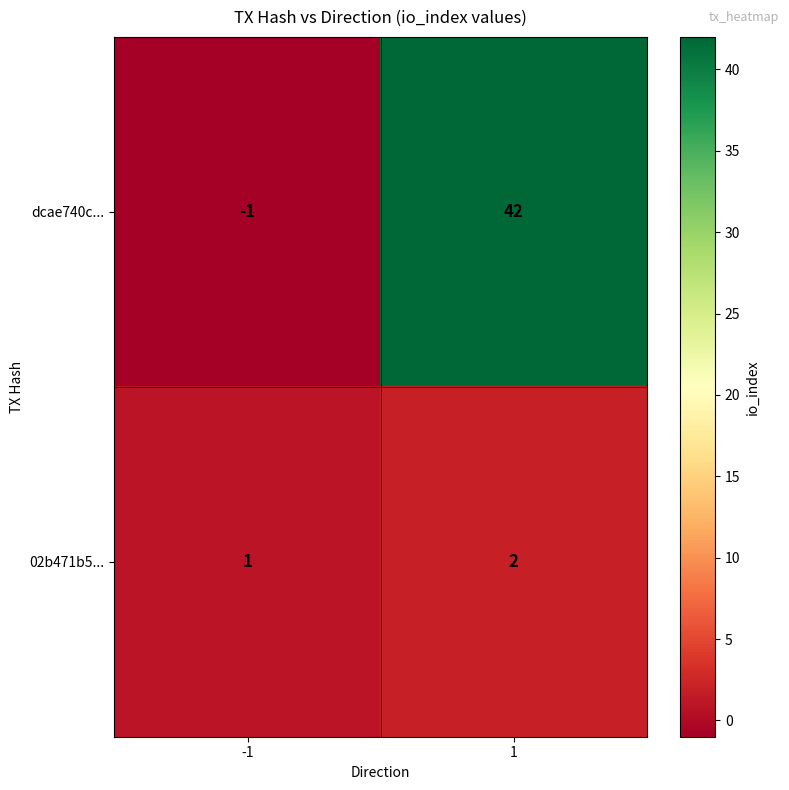

Between -1 and 1, which series saw the biggest shift?

dcae740c...